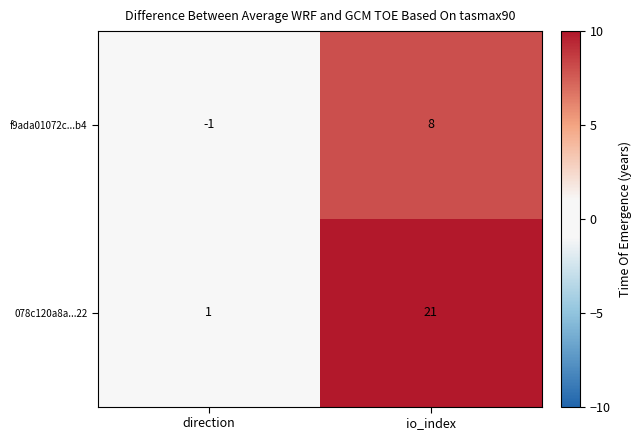

List the series in order of their peak value, highest first.

078c120a8a...22, f9ada01072c...b4